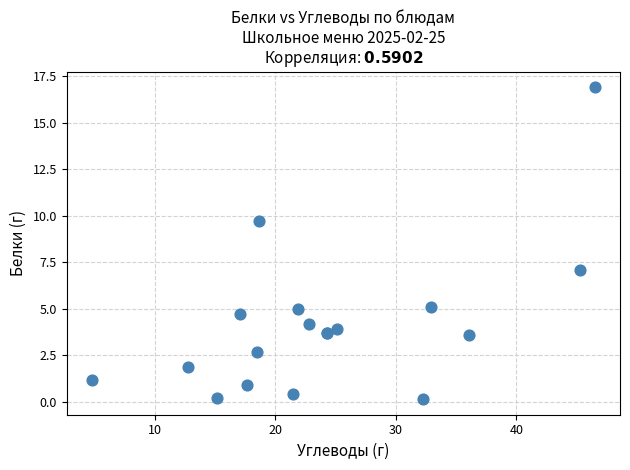

What Y value in the scatter plot is closest to 8?

7.1